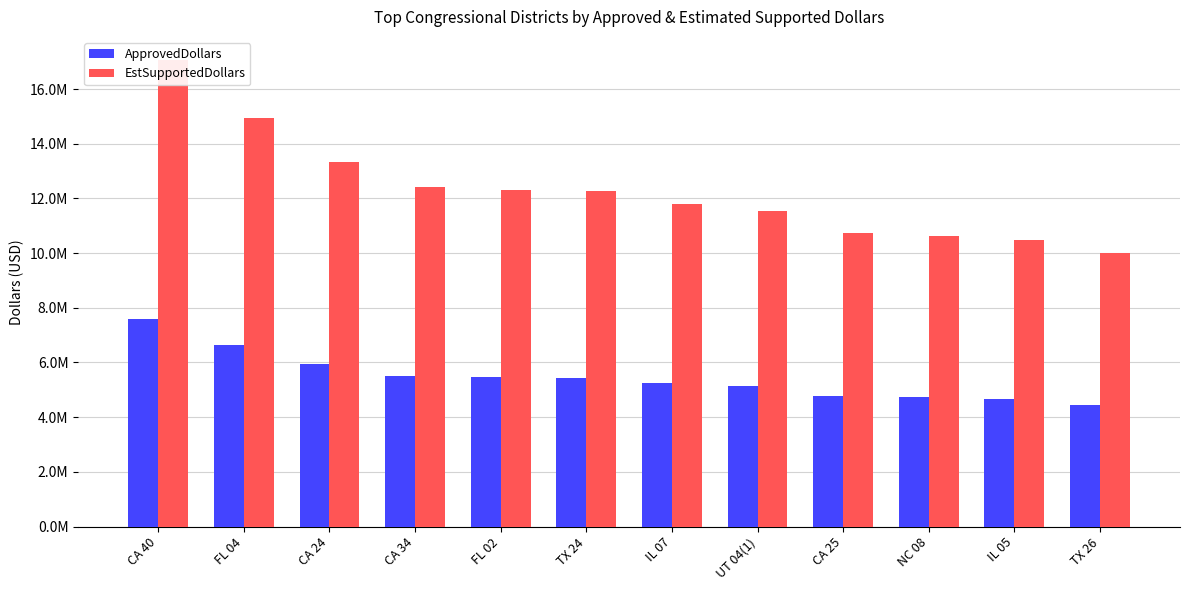

How many bars are there in each group?

2